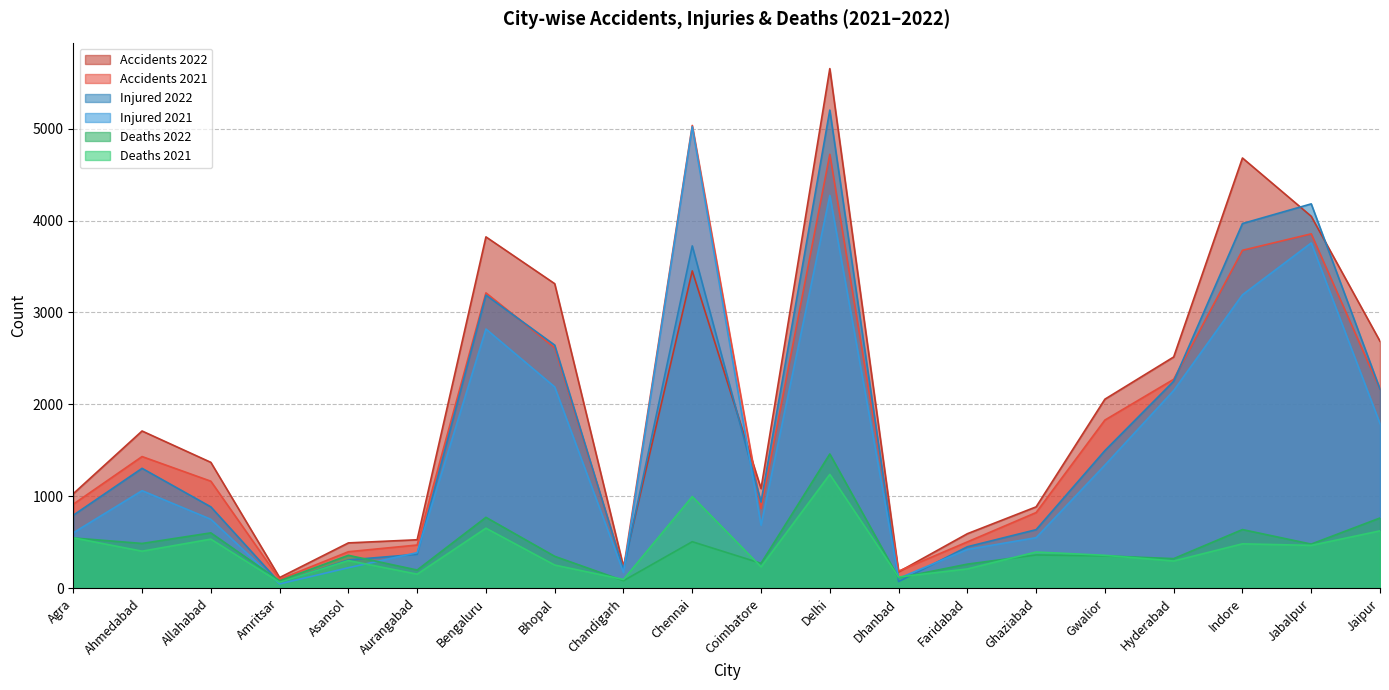

At which category does Injured 2022 reach its first local valley?

Amritsar